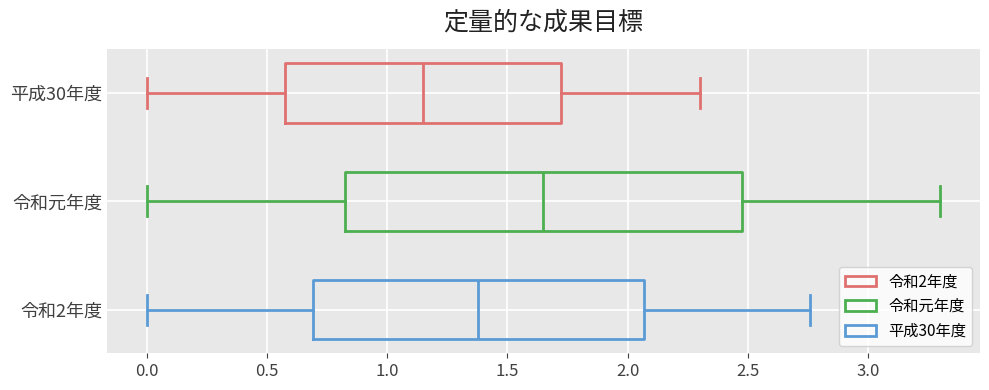

Comparing the boxes themselves (not the whiskers), which one is the widest?

令和元年度